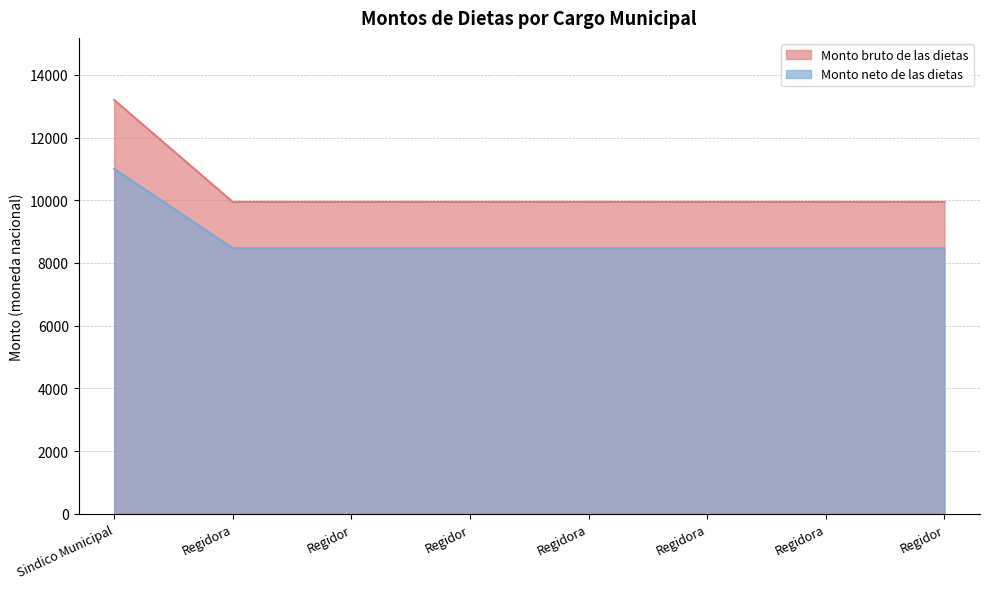

What is the label of the 2nd point from the left?

Regidora